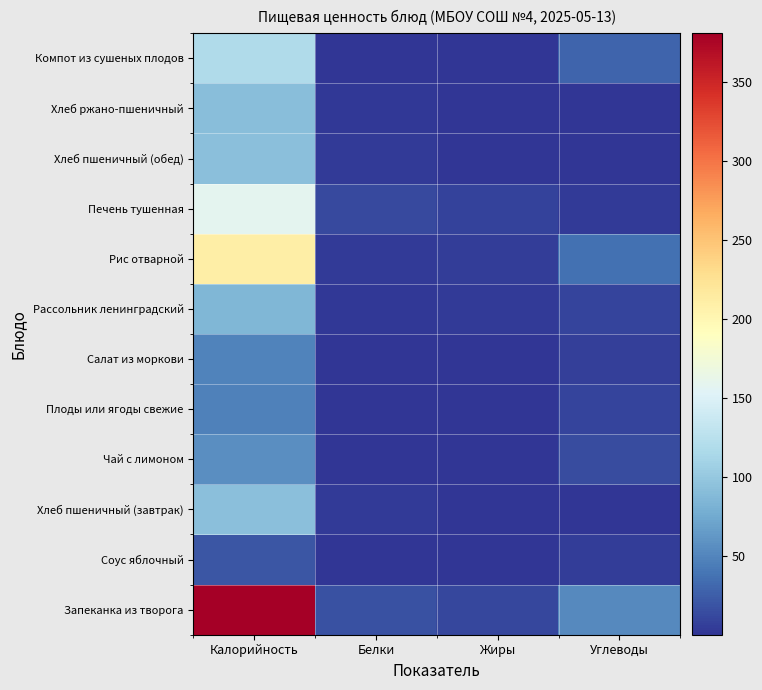

Which has a higher value, Калорийность or Жиры?

Калорийность